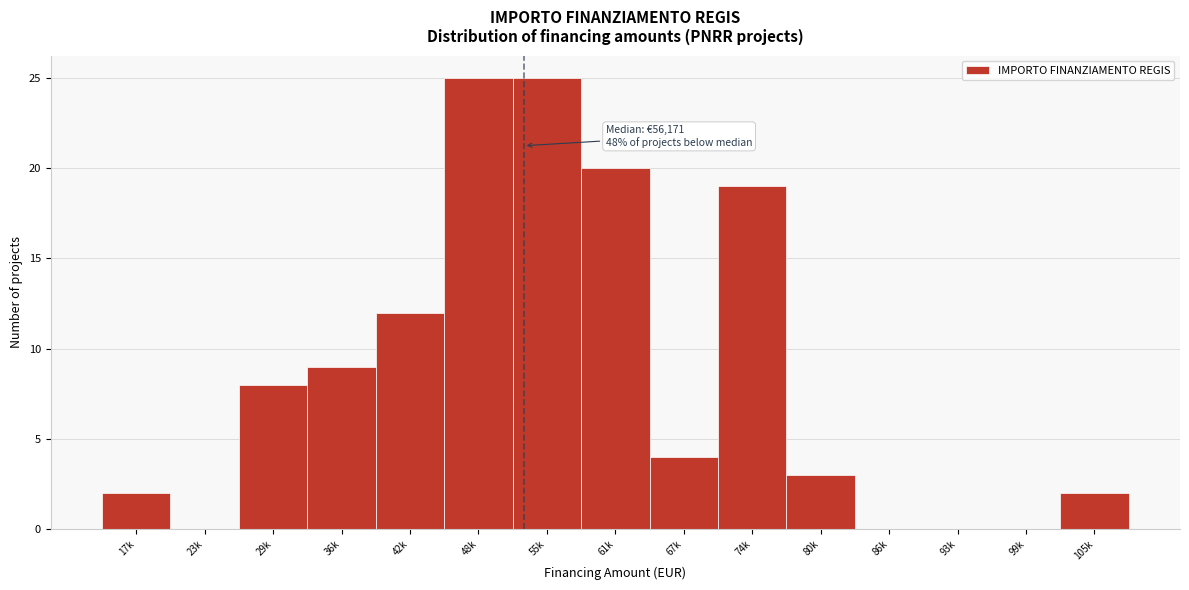

Reading left to right, list all the values displayed in this chart.

17k=2	23k=0	29k=8	36k=9	42k=12	48k=25	55k=25	61k=20	67k=4	74k=19	80k=3	86k=0	93k=0	99k=0	105k=2